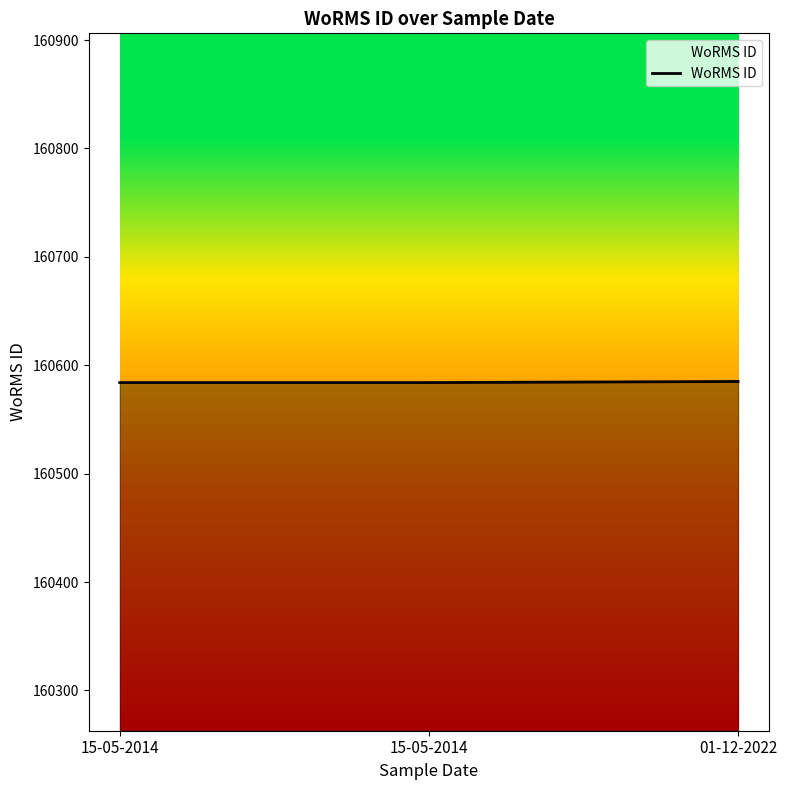

The chart shows a value of 258614 at 15-05-2014. True or false?

False